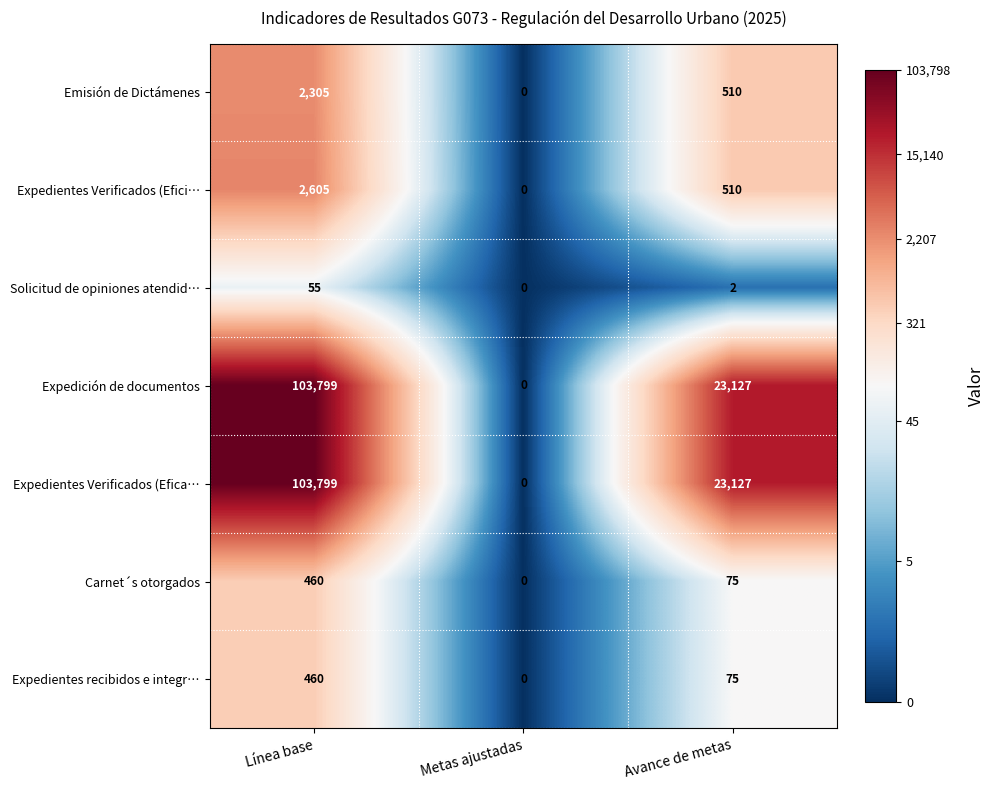

What is the spread (max minus min) of values at Avance de metas?

23125